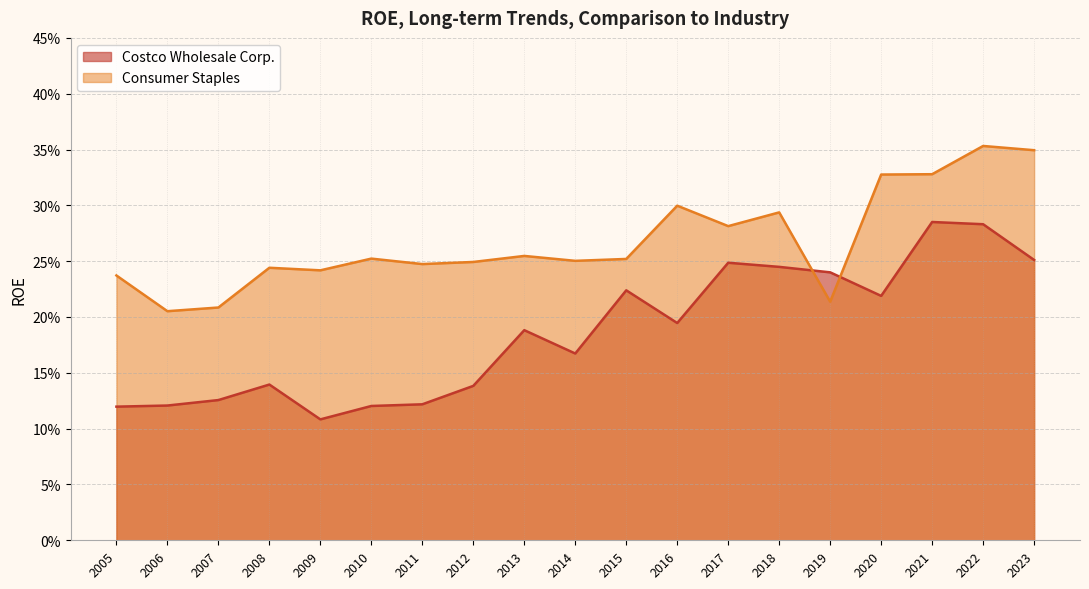

Where is Costco Wholesale Corp. nearest to the value 0?

2009